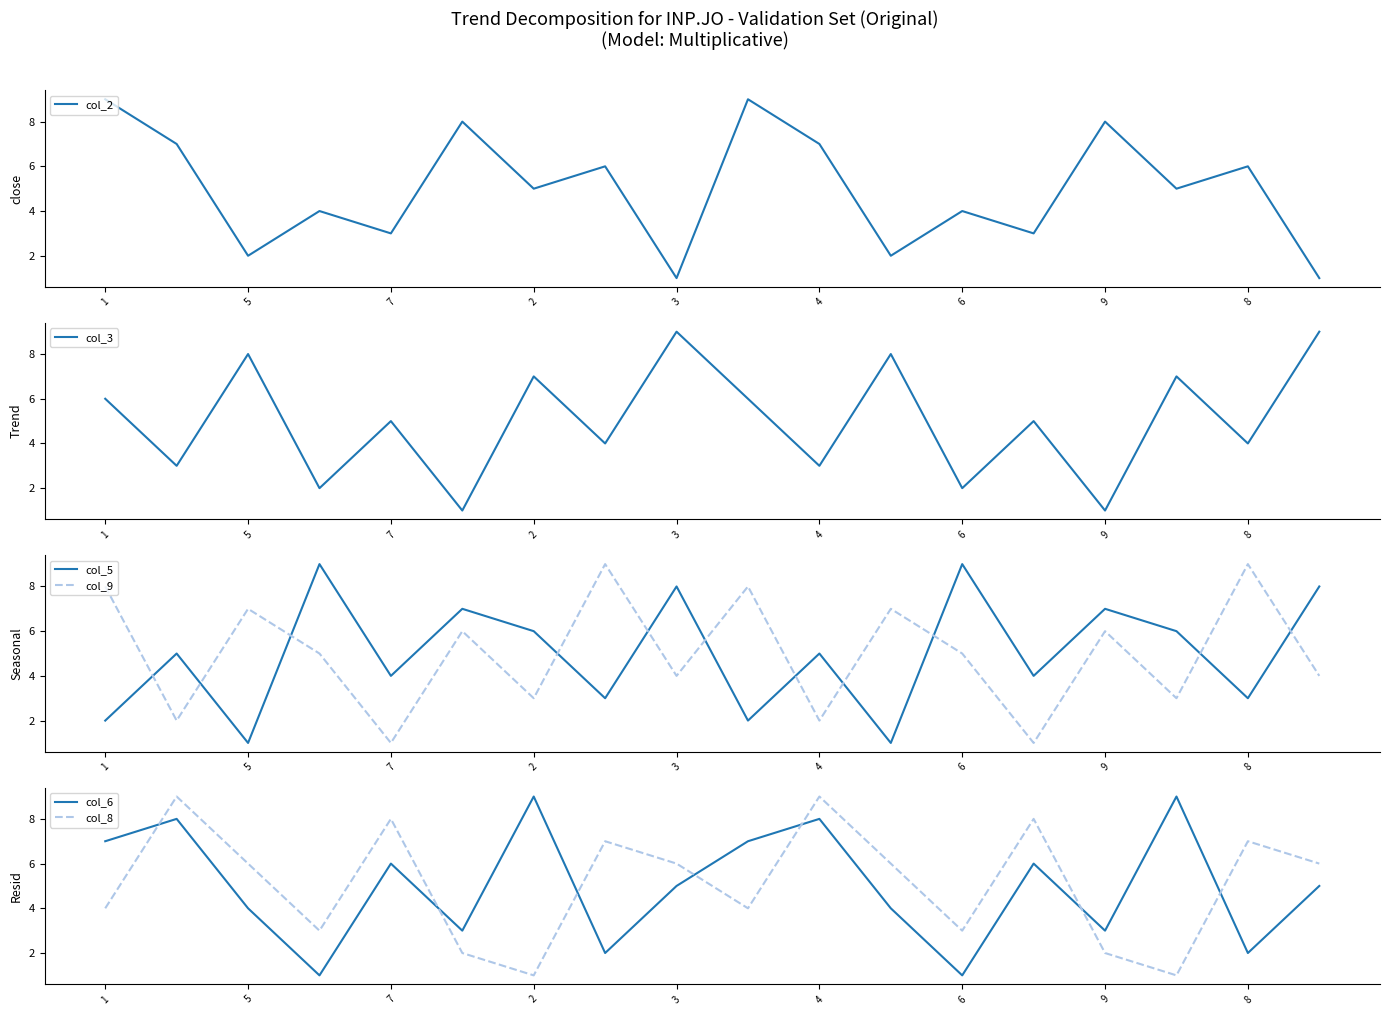

What is the sum of all col_8 values?

92